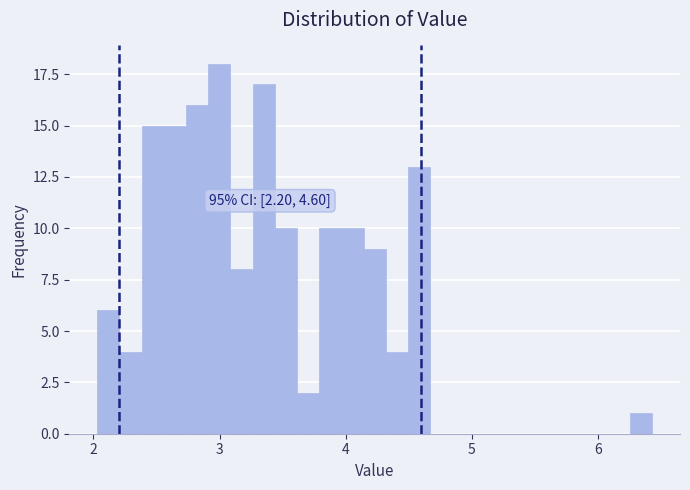

Around what value on the x-axis is the tallest bar? Give the approximate position of its centre, as read against the axis.

3.0